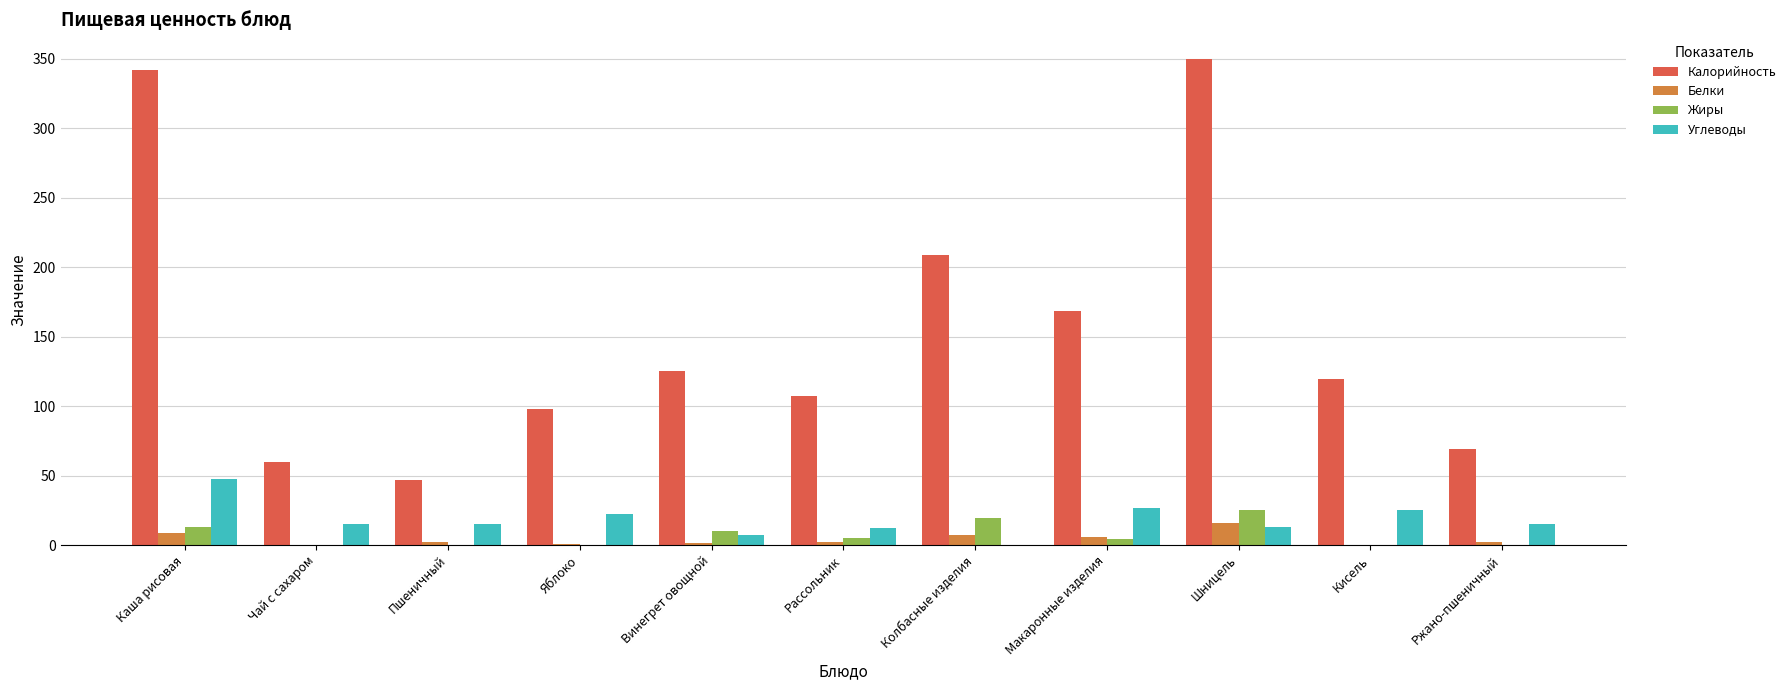

Is the value of Калорийность at Пшеничный greater than the value of Жиры at Чай с сахаром?

Yes